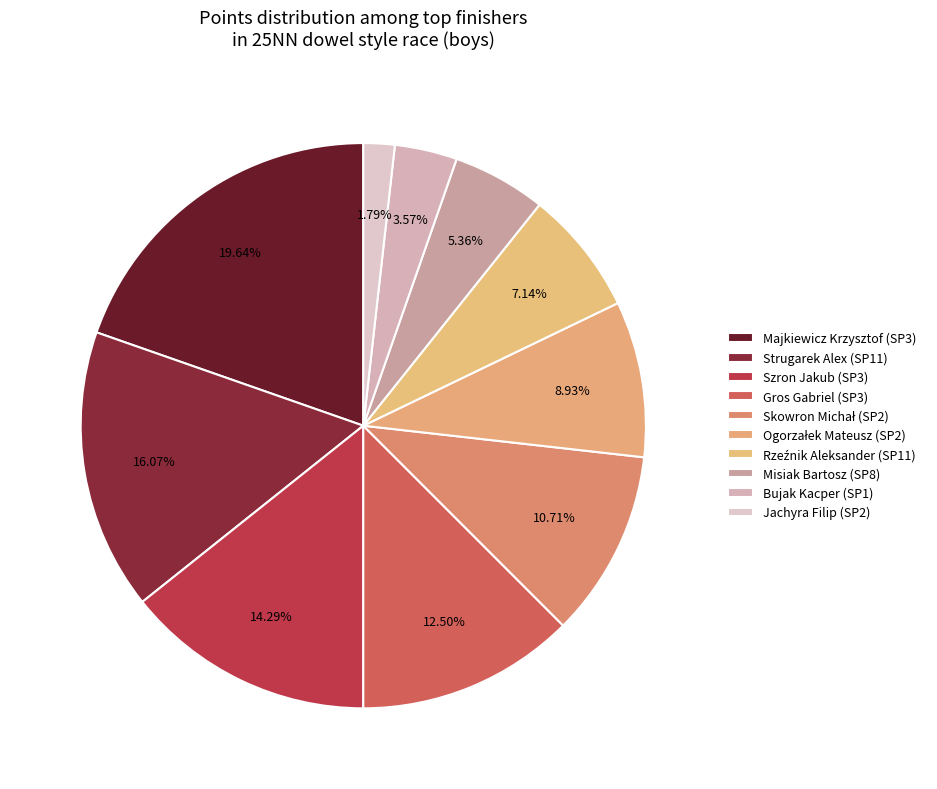

How many segments does this pie chart have?

10